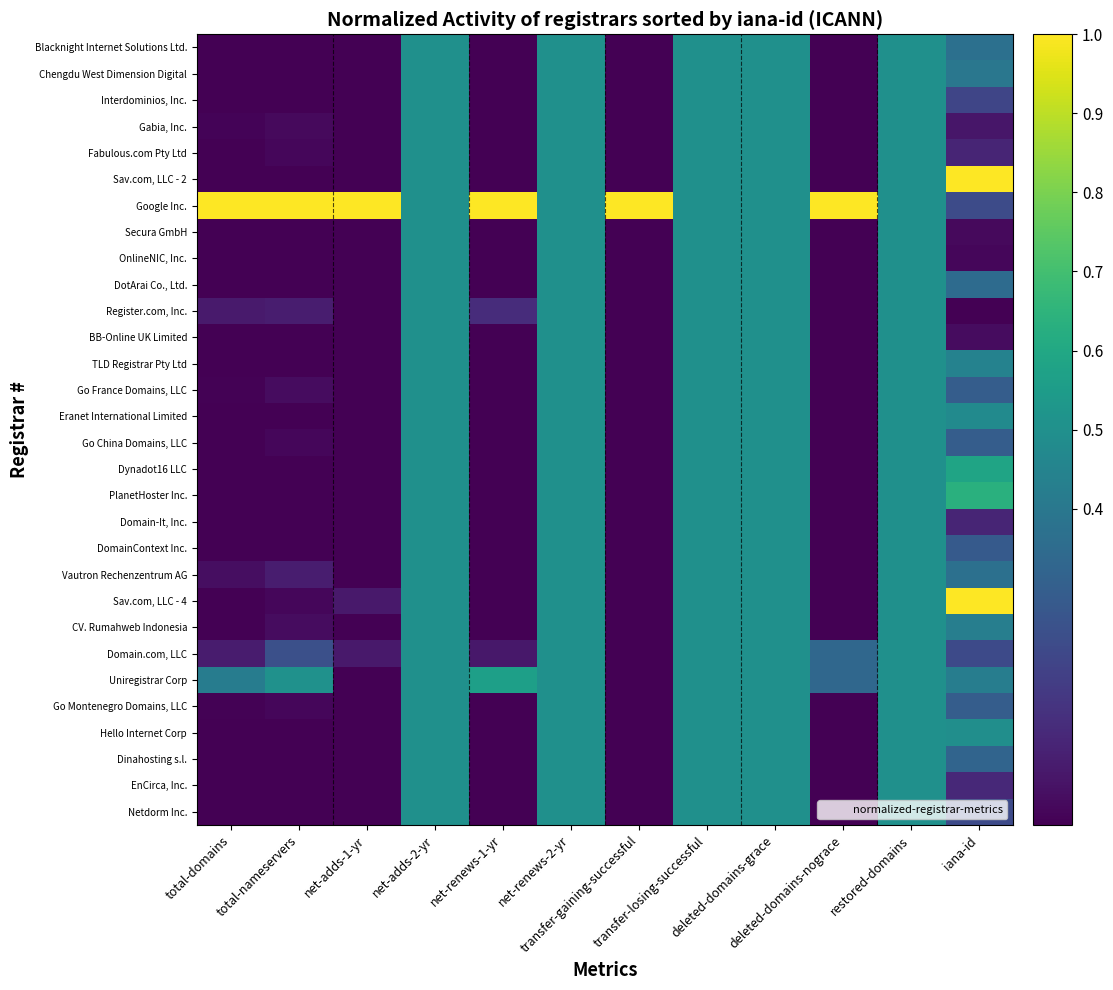

Rank the series by their maximum value, from lowest to highest.

Blacknight Internet Solutions Ltd., Chengdu West Dimension Digital, Interdominios, Inc., Gabia, Inc., Fabulous.com Pty Ltd, Secura GmbH, OnlineNIC, Inc., DotArai Co., Ltd., Register.com, Inc., BB-Online UK Limited, TLD Registrar Pty Ltd, Go France Domains, LLC, Eranet International Limited, Go China Domains, LLC, Domain-It, Inc., DomainContext Inc., Vautron Rechenzentrum AG, CV. Rumahweb Indonesia, Domain.com, LLC, Go Montenegro Domains, LLC, Hello Internet Corp, Dinahosting s.l., EnCirca, Inc., Netdorm Inc., Uniregistrar Corp, Dynadot16 LLC, PlanetHoster Inc., Sav.com, LLC - 2, Google Inc., Sav.com, LLC - 4